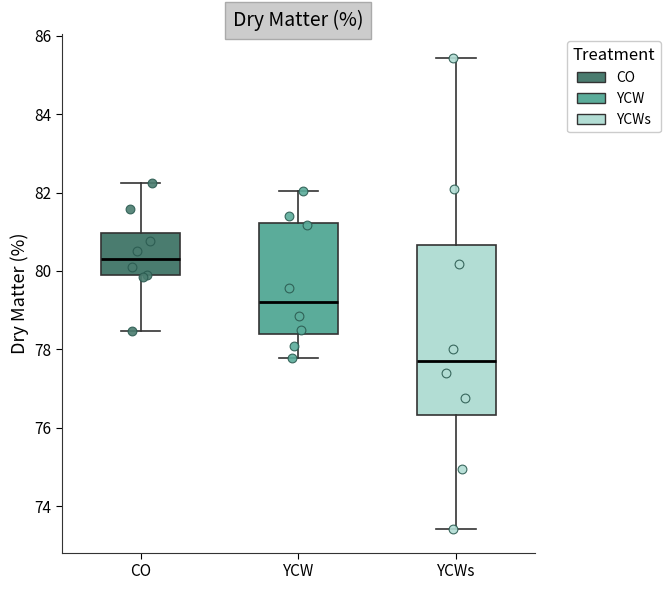

Reading left to right, read every box against the y-axis: the position of its median line, the range the box covers, and the ends of its whiskers. The values are not printed on the chart, so give them approximately, as read against the axis.

CO: median 80.4, box 79.8 to 81.0, whiskers 78.4 to 82.2
YCW: median 79.2, box 78.4 to 81.2, whiskers 77.8 to 82.0
YCWs: median 77.8, box 76.4 to 80.6, whiskers 73.4 to 85.4